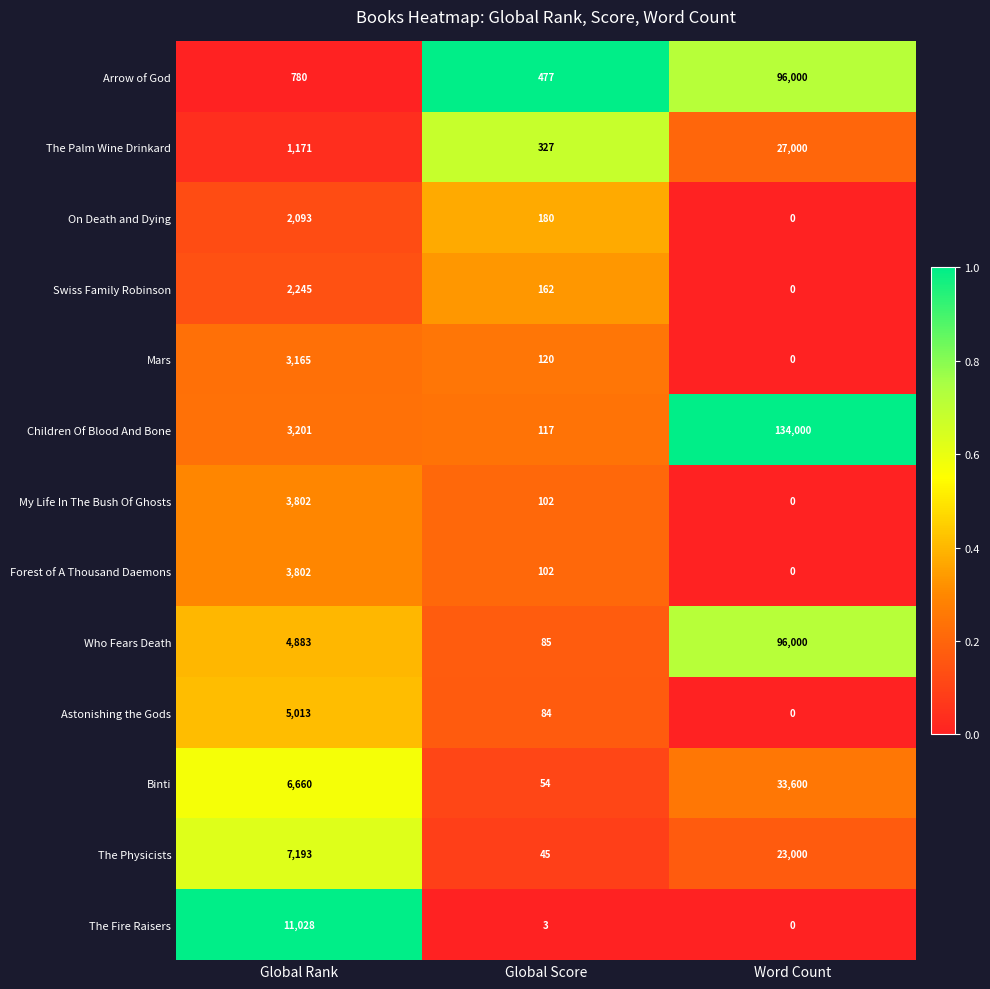

Where does the My Life In The Bush Of Ghosts series first go above 102?

Global Rank